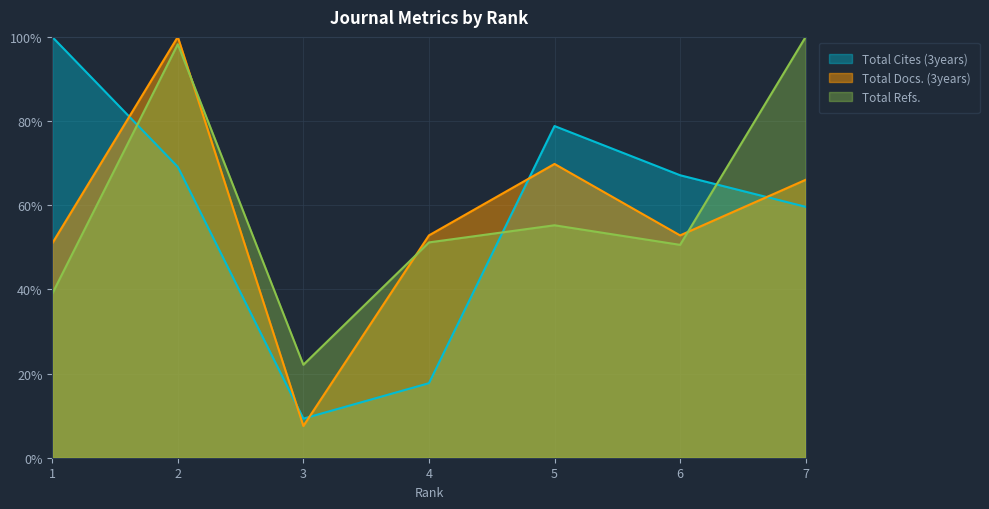

Which series has the largest total across all categories?

Total Refs.